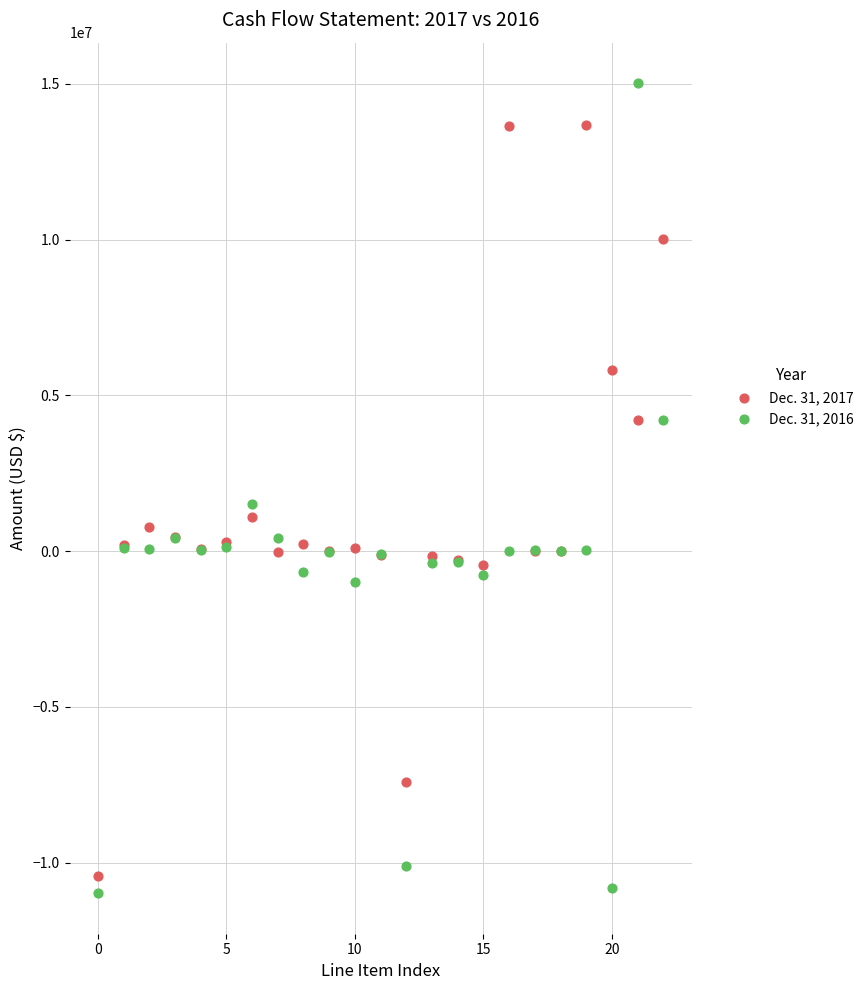

Which series has the widest spread of Y values?

Dec. 31, 2016